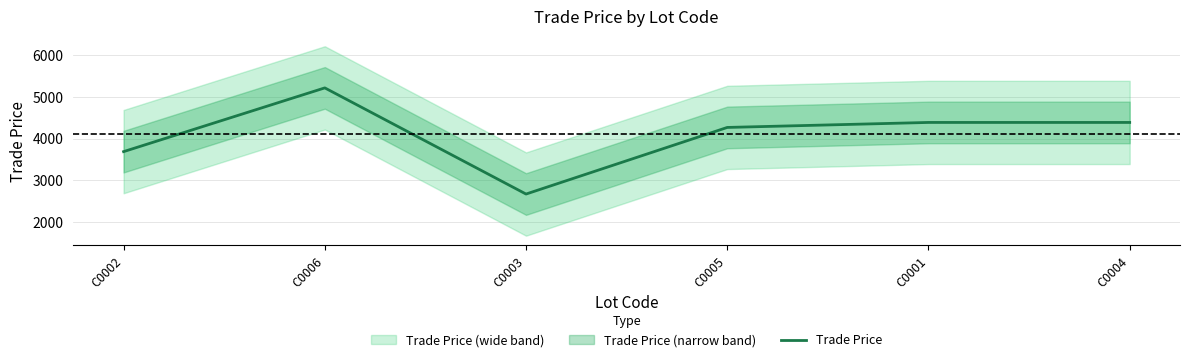

What is the label of the 2nd point from the left?

C0006